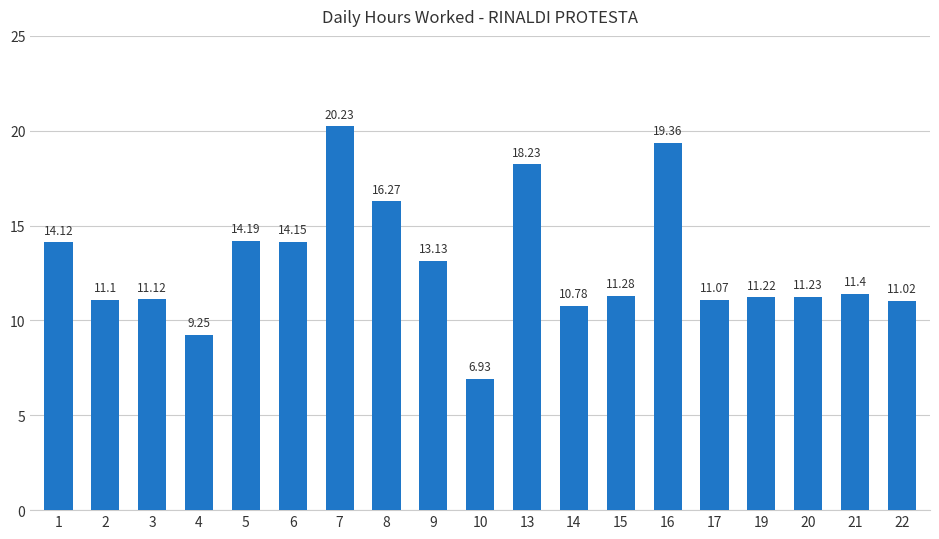

True or false: the data shows 3.8 at 5.

False